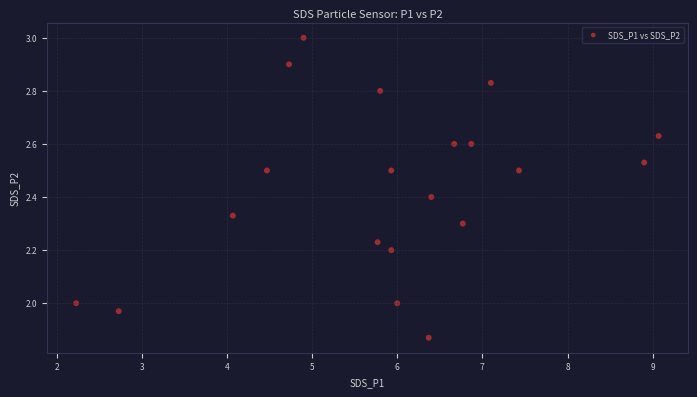

What is the range of X values (max minus min)?

6.8